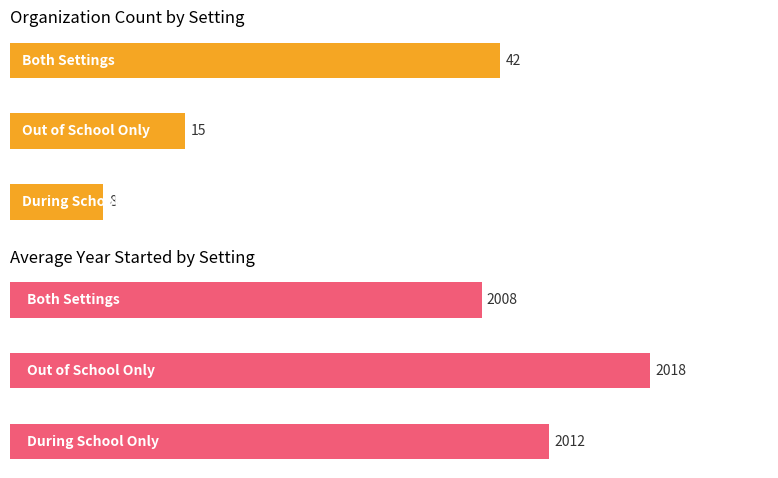

At 0, list the series in order from smallest to largest.

Count of Organizations, Avg Year Started